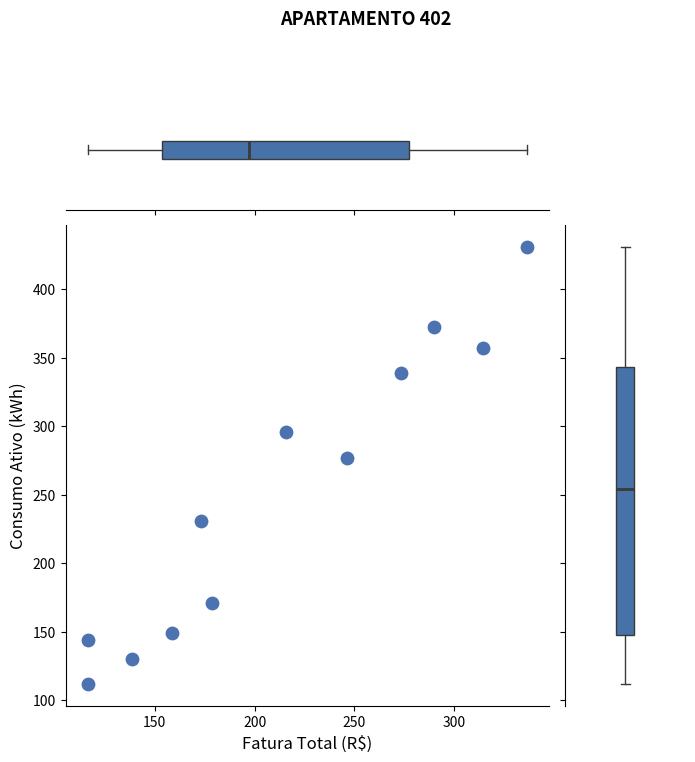

What Y value in the scatter plot is closest to 271?

277